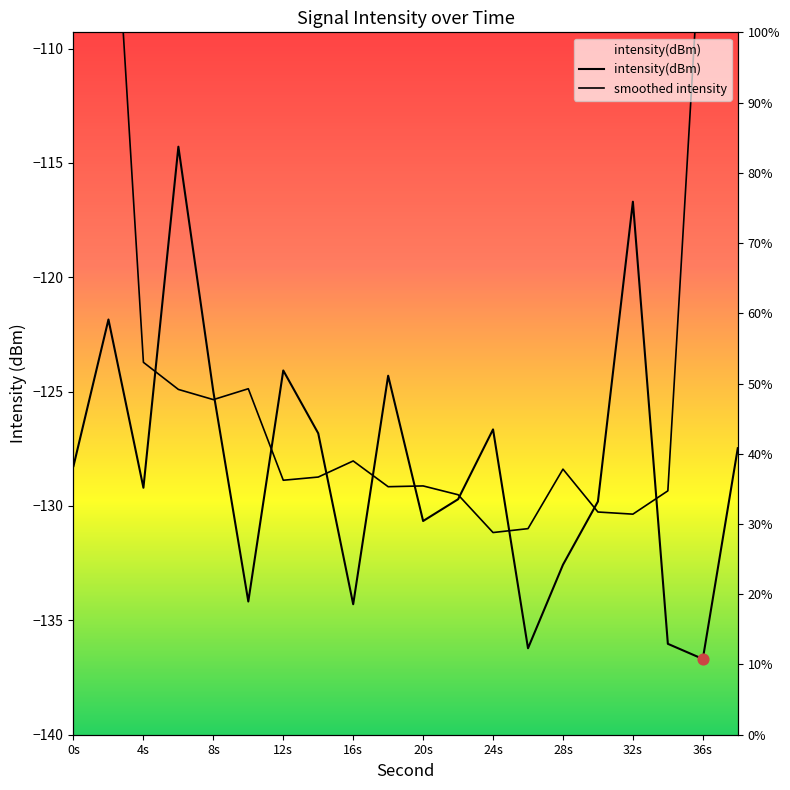

Is the value of smoothed intensity at 12s greater than the value of intensity(dBm) at 20s?

Yes